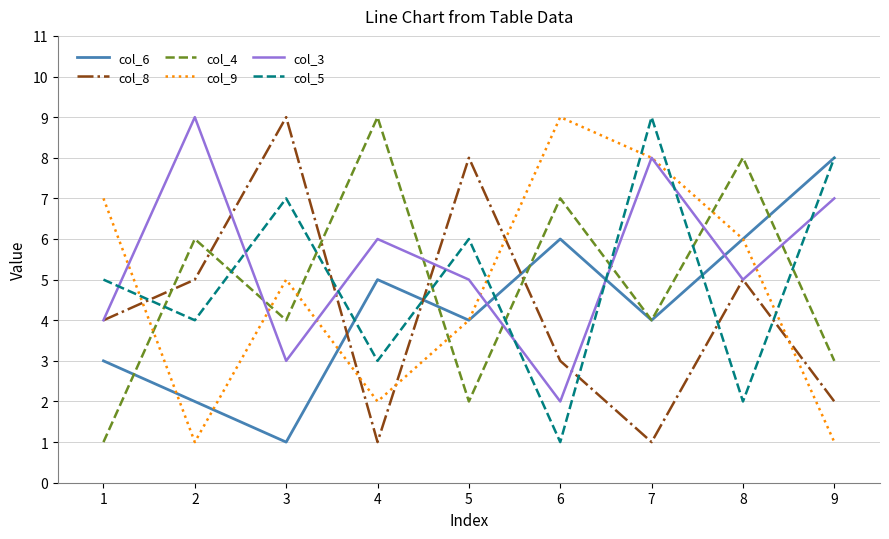

Count the number of data series in this chart.

6